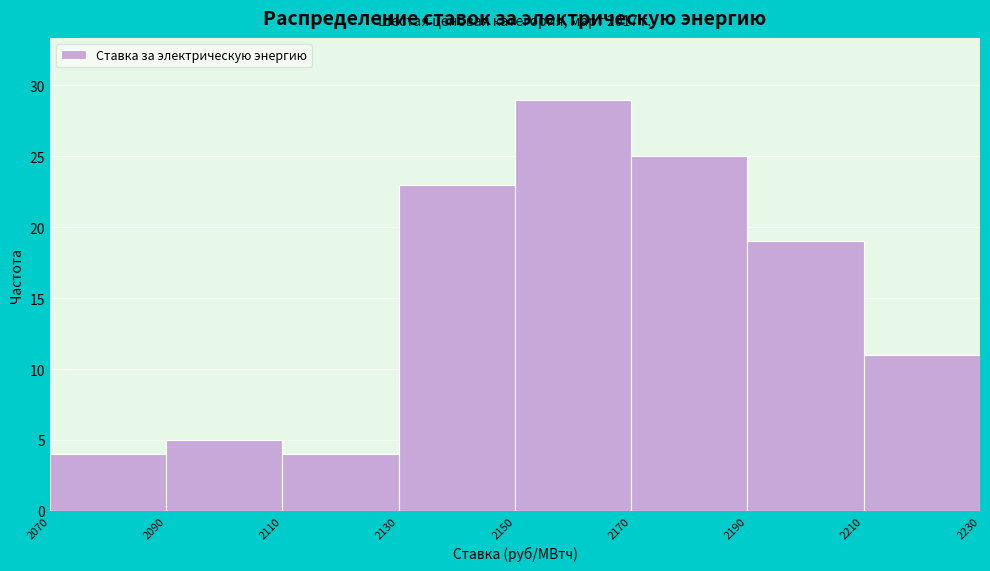

Over which range of the x-axis is the bar tallest?

2150 to 2170